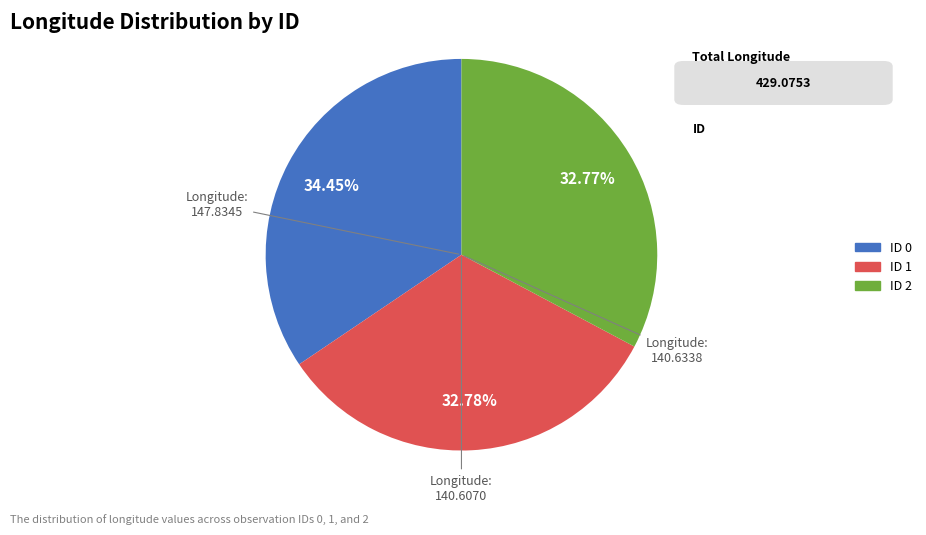

Is there any slice that represents more than half of the pie?

No